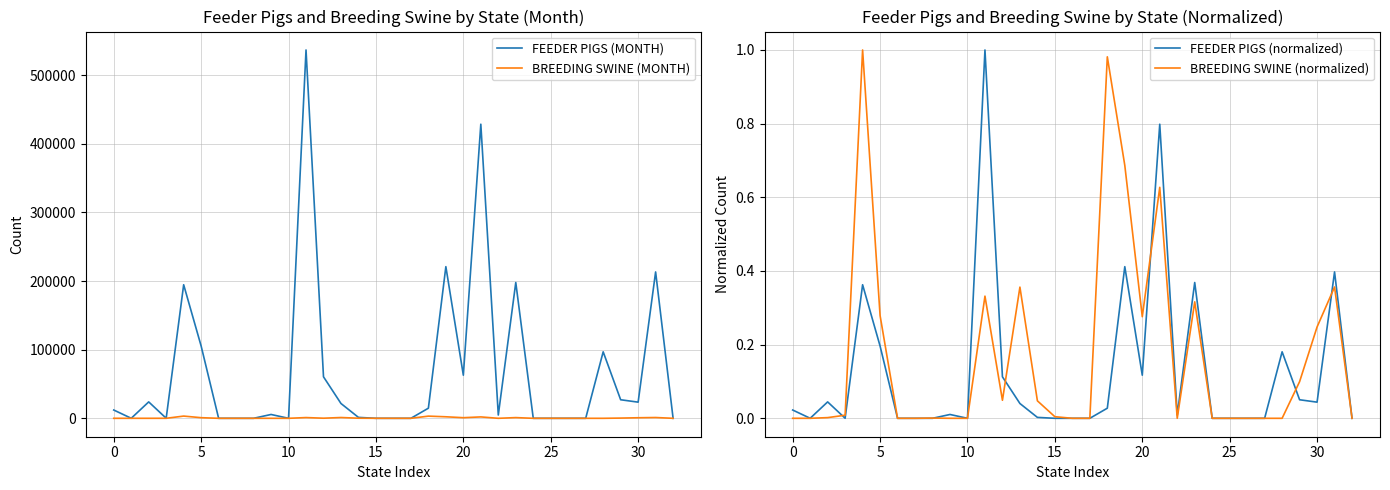

The BREEDING SWINE (normalized) series shows 0.0 at 10. True or false?

True